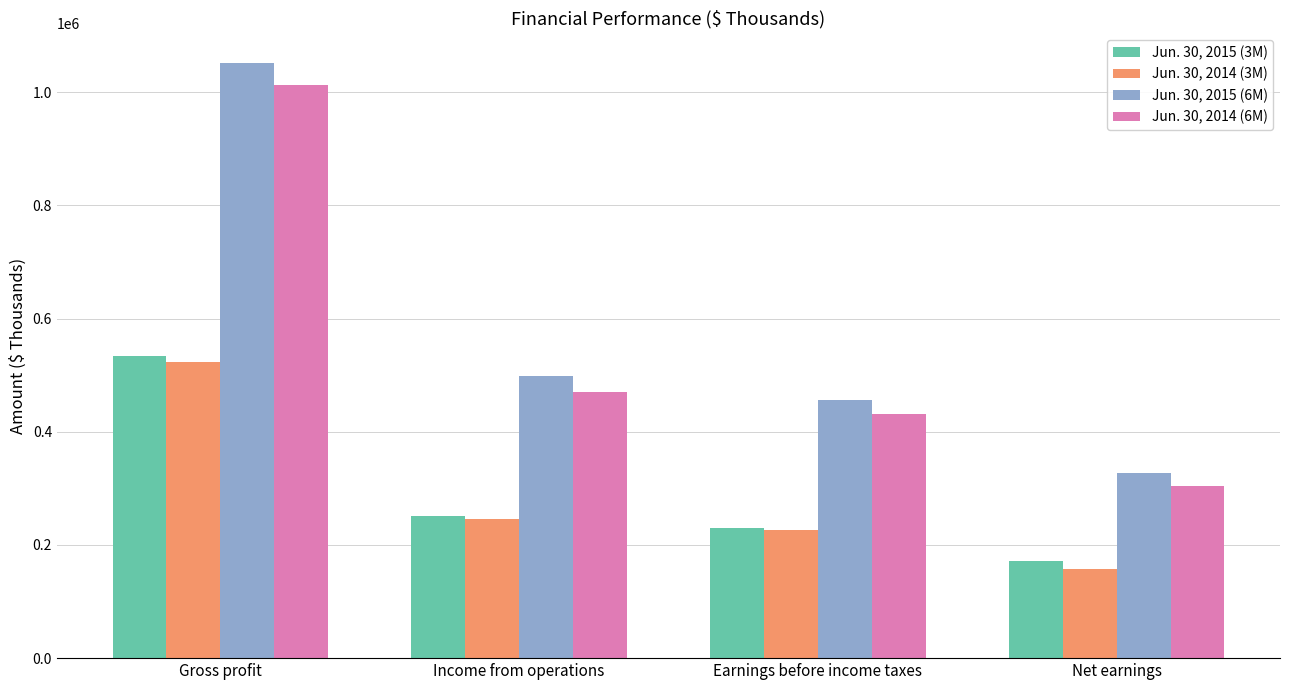

True or false: Jun. 30, 2015 (6M) has a value of 258871 at Income from operations.

False